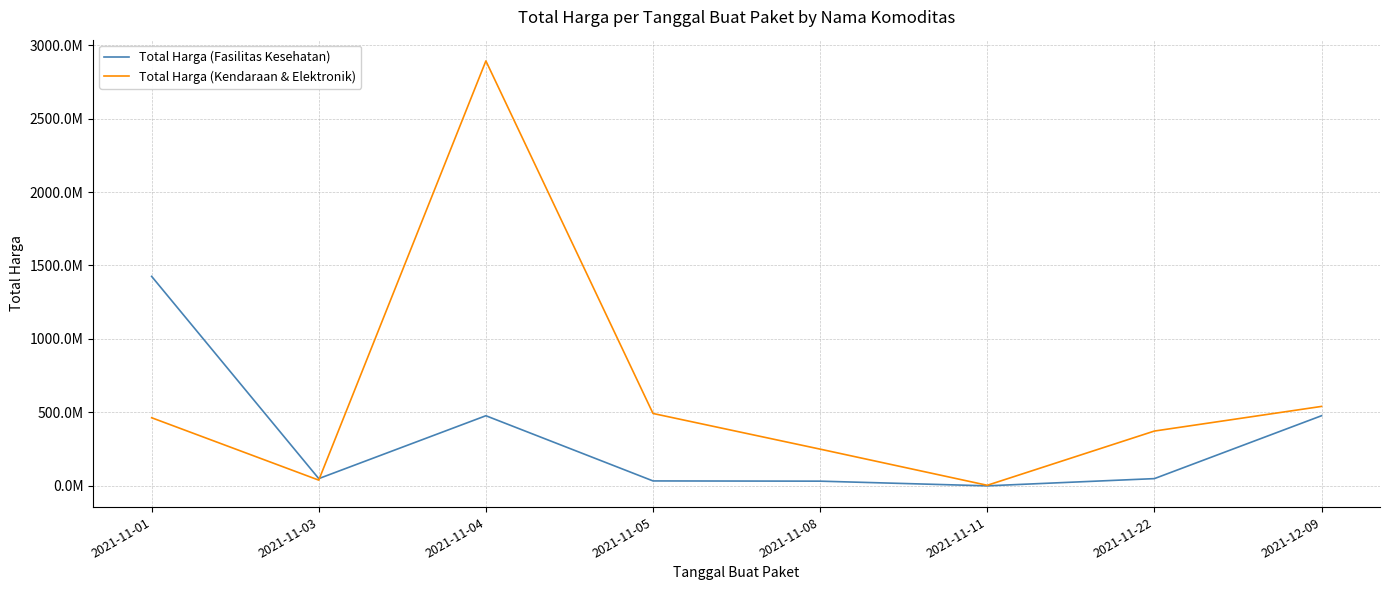

Which series has the widest spread of values?

Total Harga (Kendaraan & Elektronik)